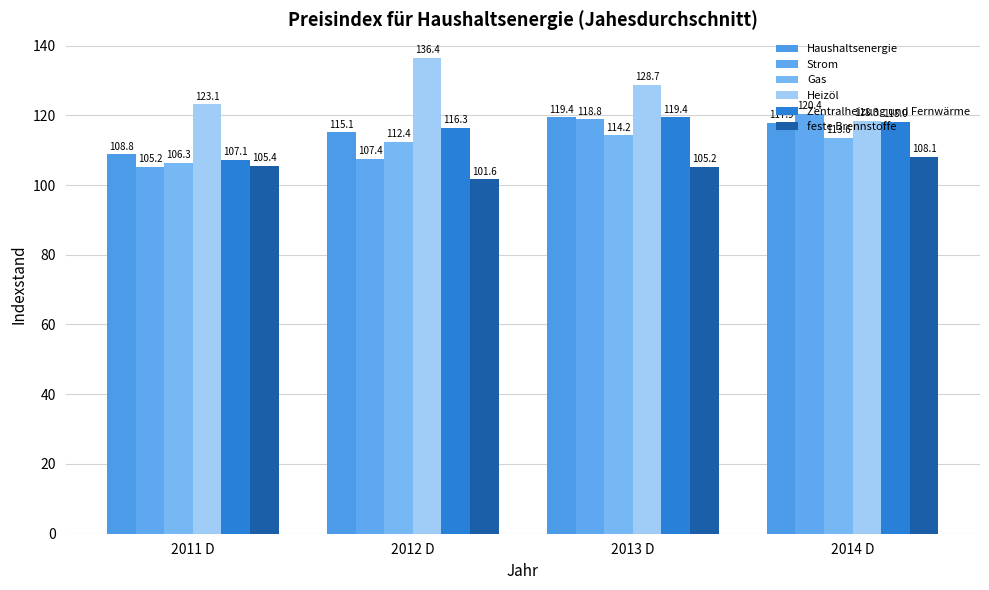

The value of Zentralheizung und Fernwärme at 2011 D is 57.9. True or false?

False